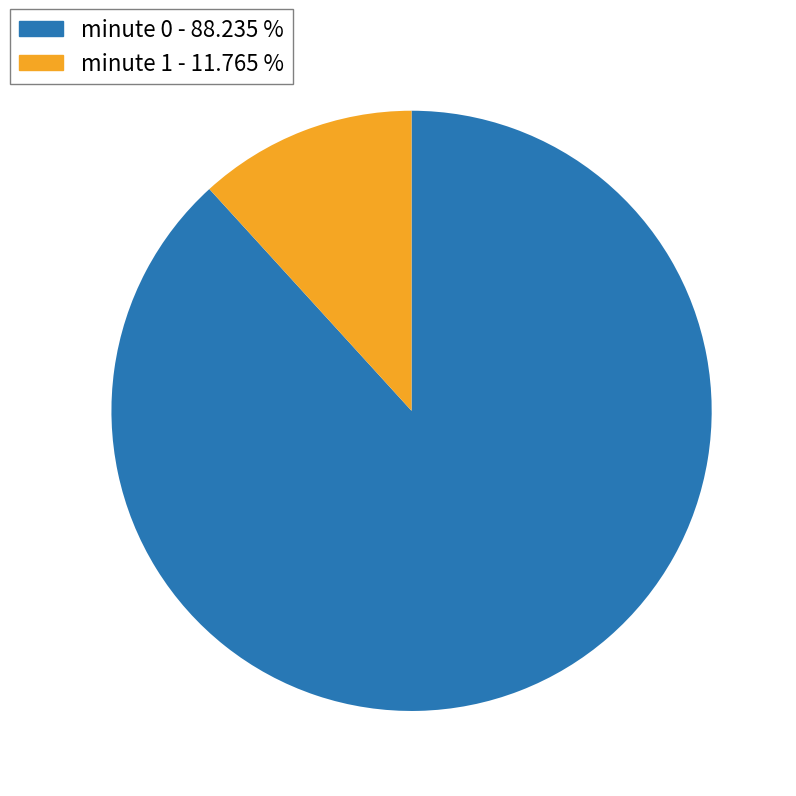

Is there any slice that represents more than half of the pie?

Yes